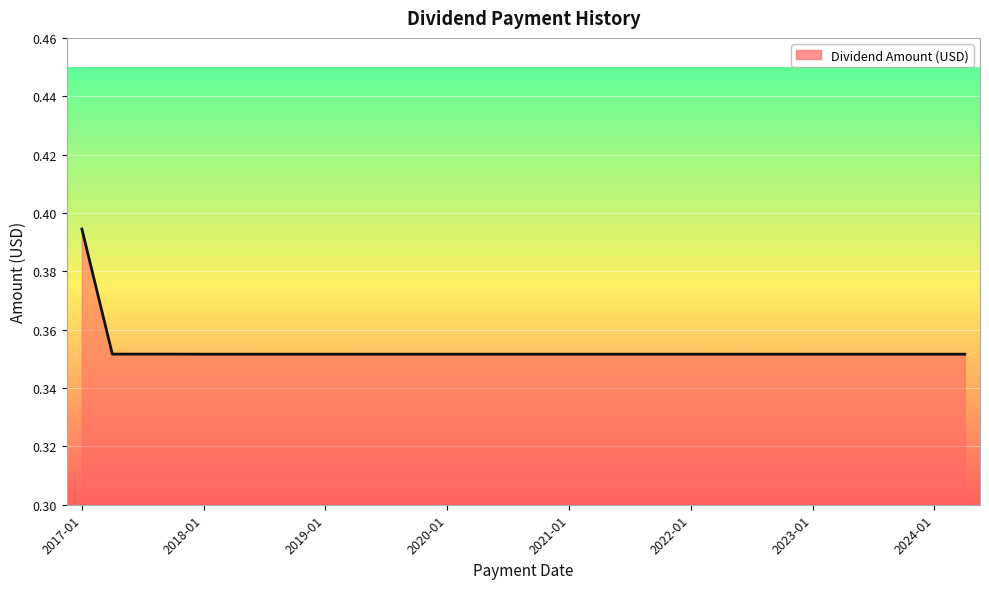

Does the chart display data point markers on the line(s)?

No